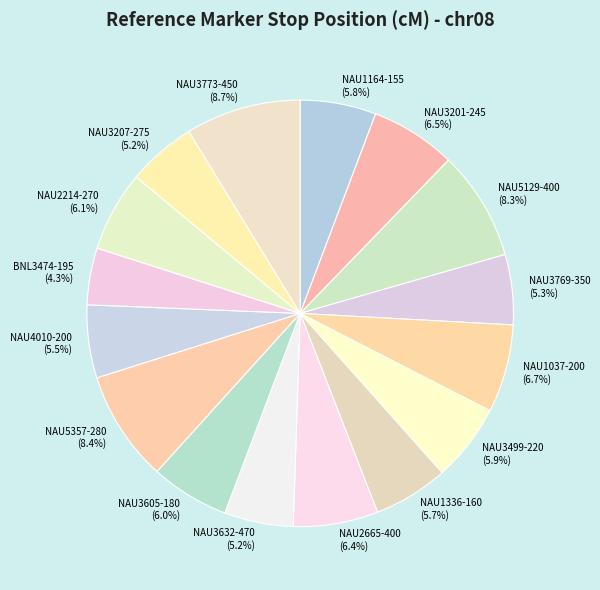

Is it true that NAU5357-280 is 20% of the pie?

False